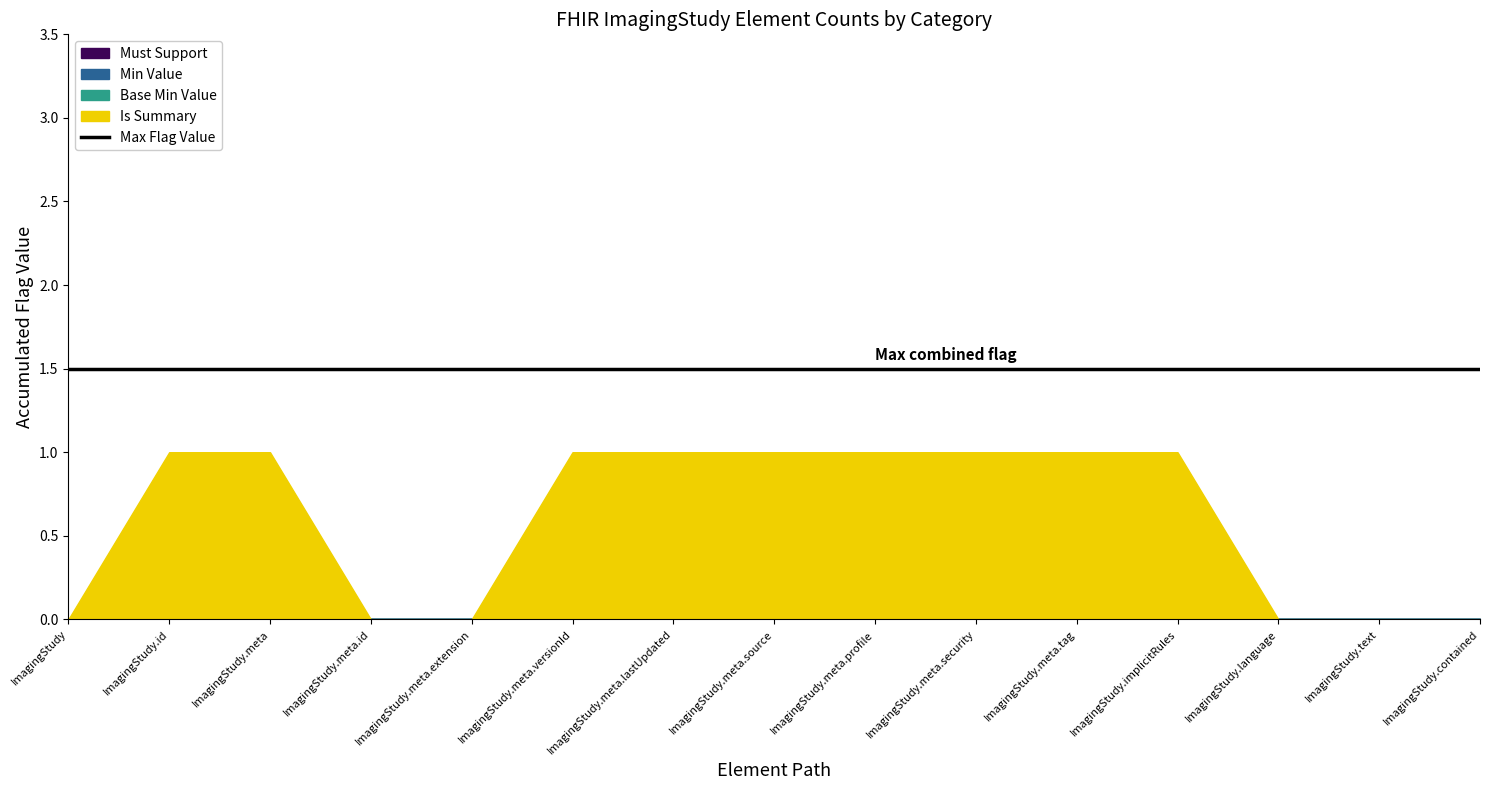

Between ImagingStudy.meta.security and ImagingStudy.text, which is larger?

ImagingStudy.meta.security